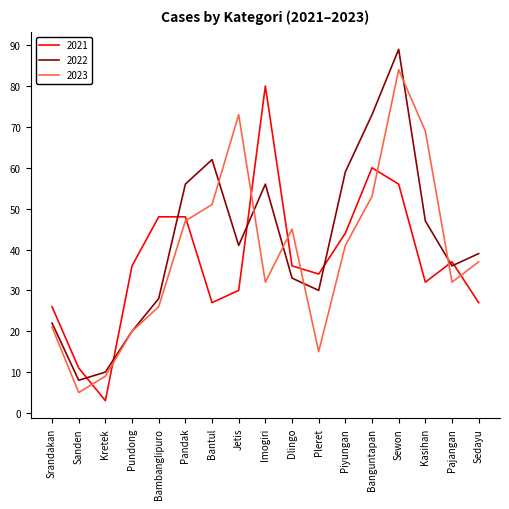

Is it true that 2023 equals 45 at Dlingo?

True